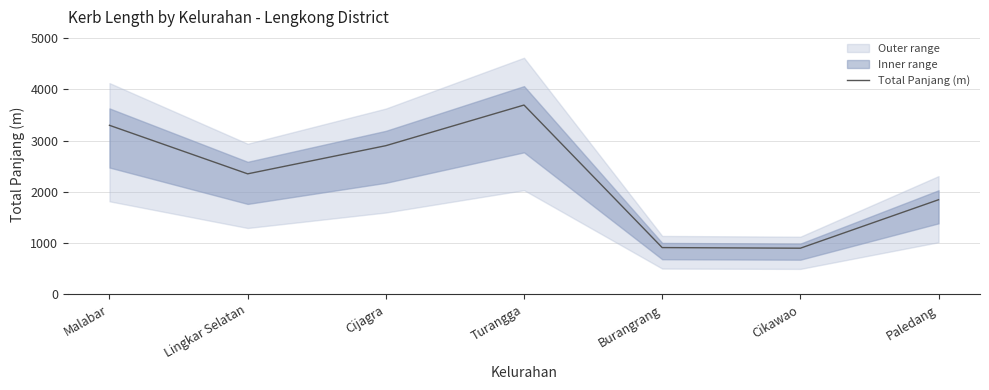

Rank the categories by value from lowest to highest.

Cikawao, Burangrang, Paledang, Lingkar Selatan, Cijagra, Malabar, Turangga